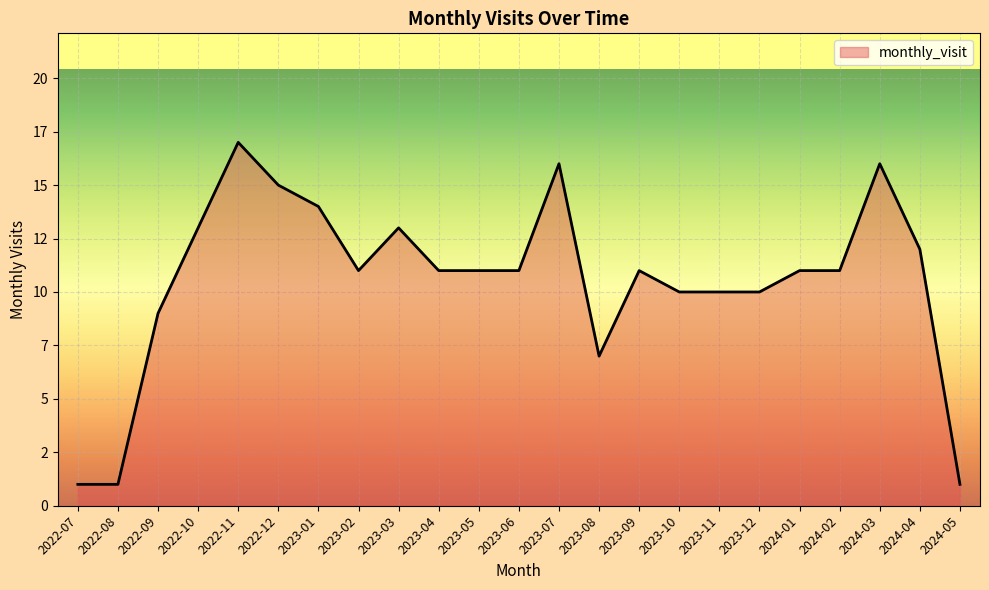

Does the chart display data point markers on the line(s)?

No